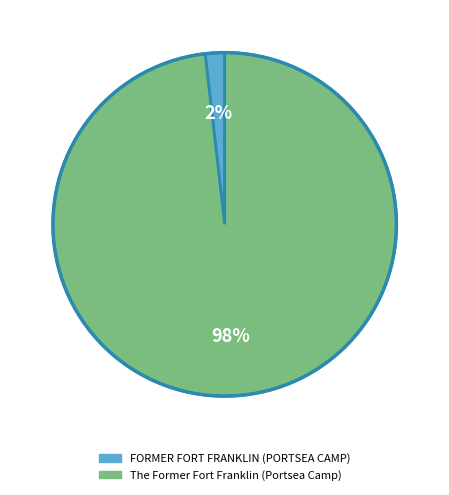

Between The Former Fort Franklin (Portsea Camp) and FORMER FORT FRANKLIN (PORTSEA CAMP), which is larger?

The Former Fort Franklin (Portsea Camp)